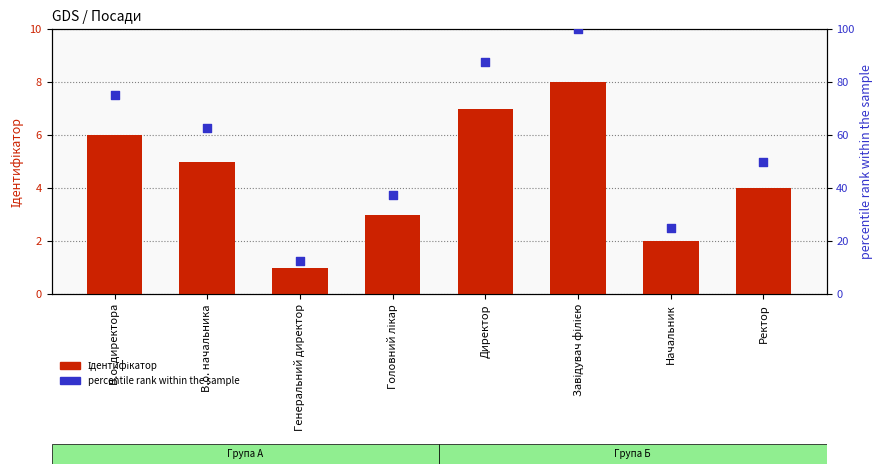

Which series reaches the maximum Y coordinate?

percentile rank within the sample